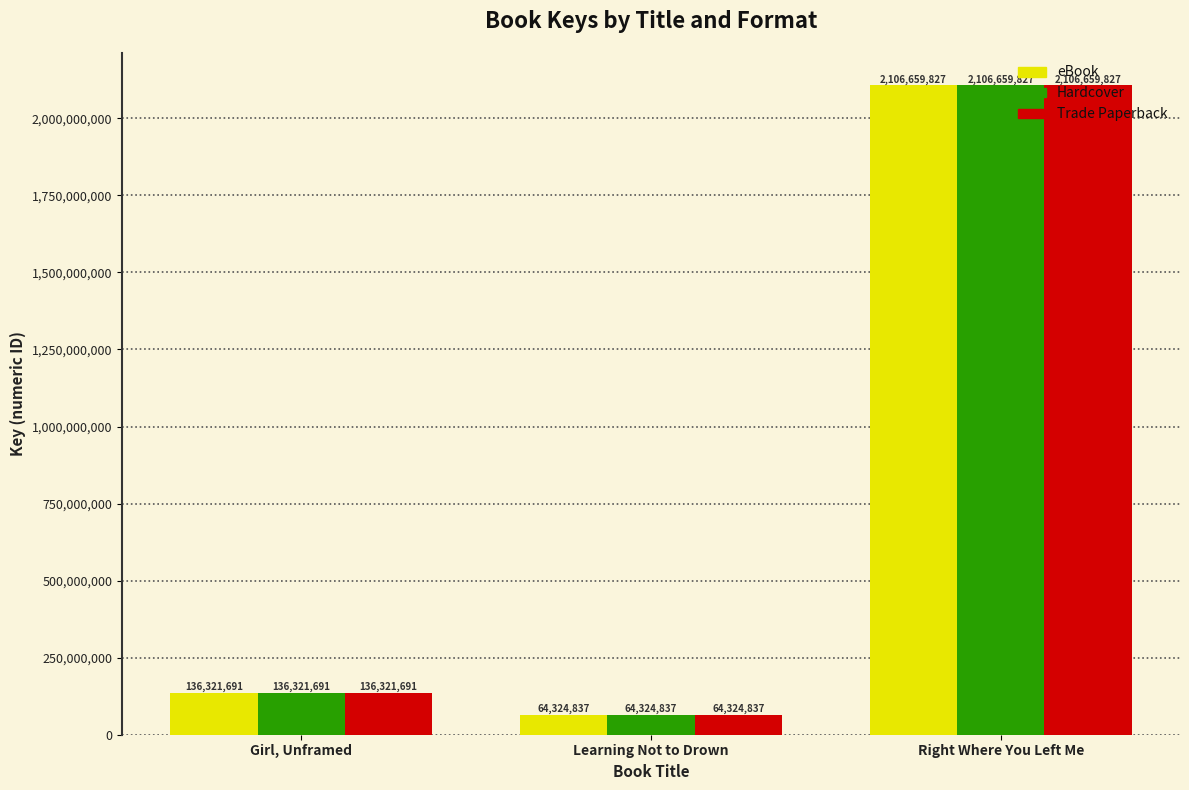

Read the Hardcover value at Learning Not to Drown.

64324837